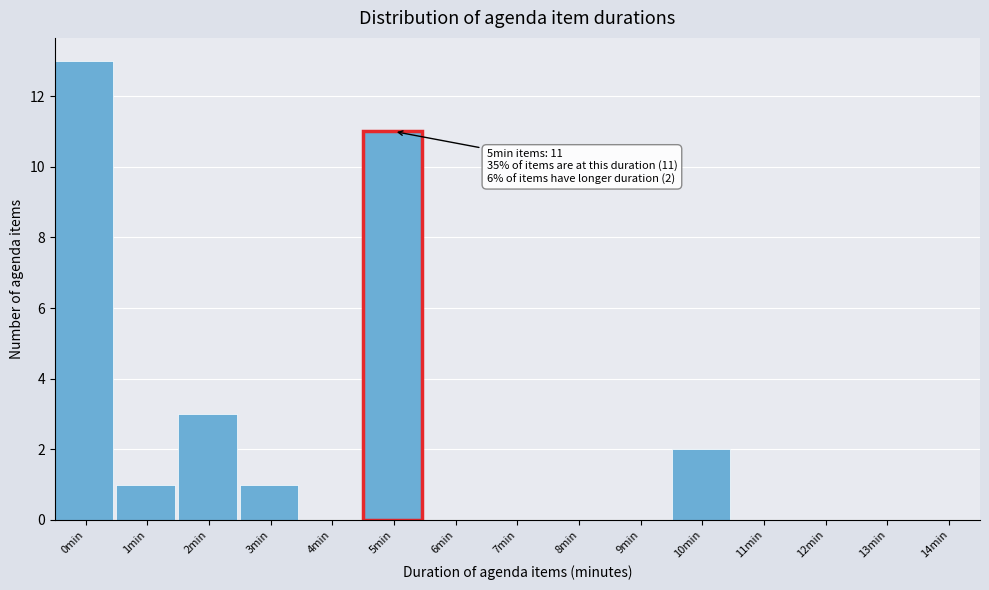

Reading right to left, transcribe all the data shown in this chart.

14min=0	13min=0	12min=0	11min=0	10min=2	9min=0	8min=0	7min=0	6min=0	5min=11	4min=0	3min=1	2min=3	1min=1	0min=13